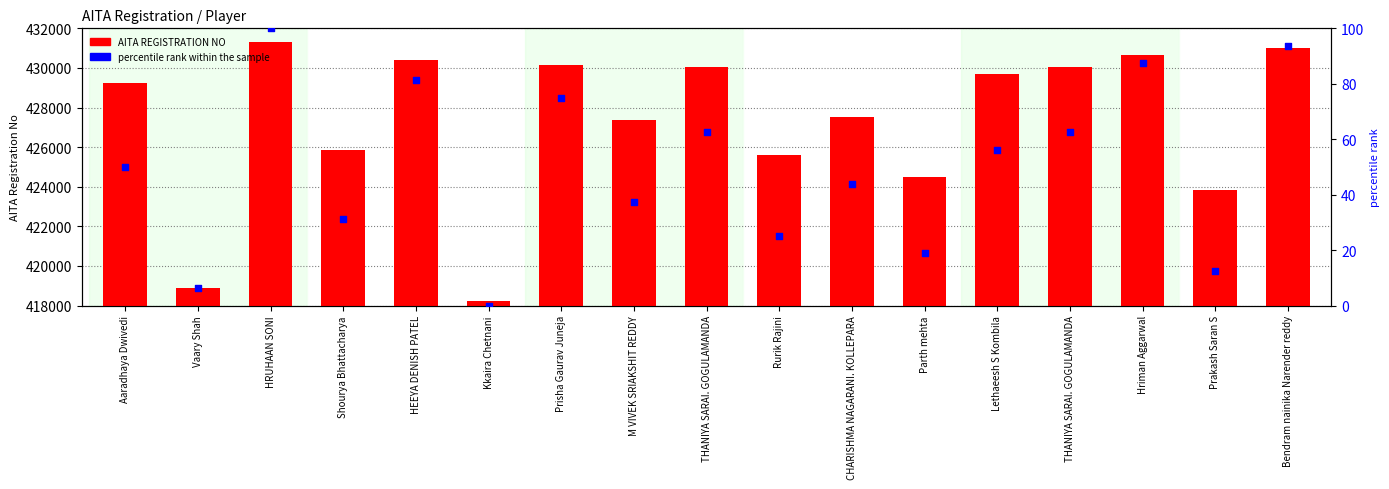

Which series has the largest total across all categories?

AITA REGISTRATION NO